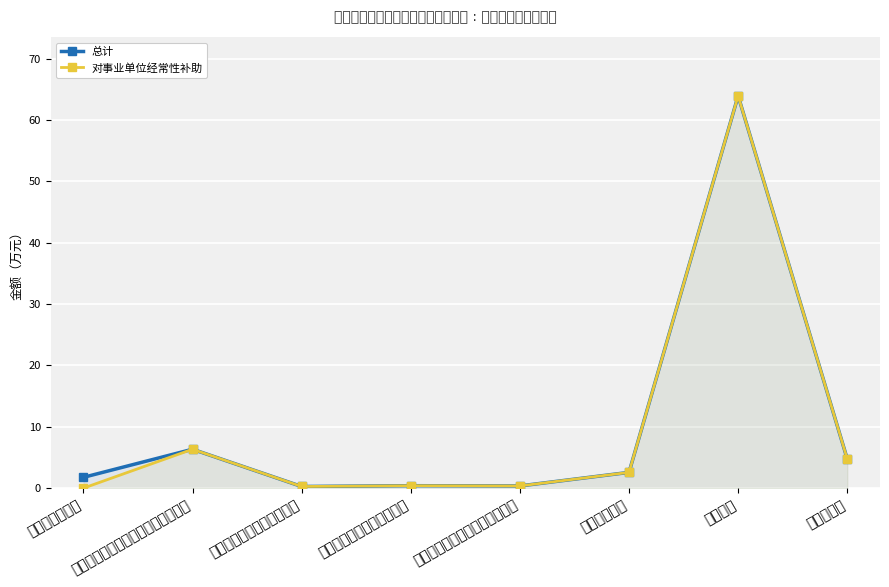

How many distinct data groups are displayed?

2